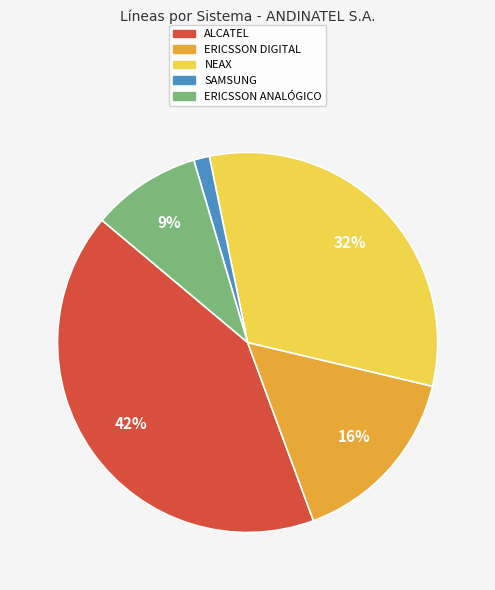

Rank the categories by value from lowest to highest.

SAMSUNG, ERICSSON ANALÓGICO, ERICSSON DIGITAL, NEAX, ALCATEL